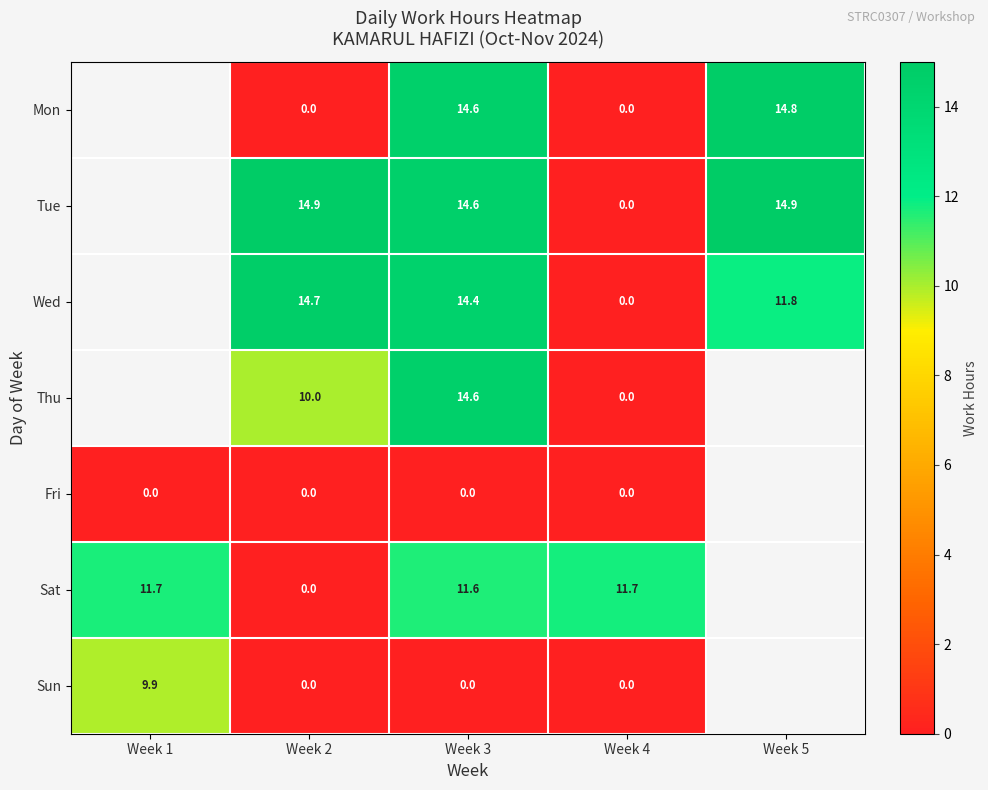

At which category is the sum across all series the highest?

Week 3